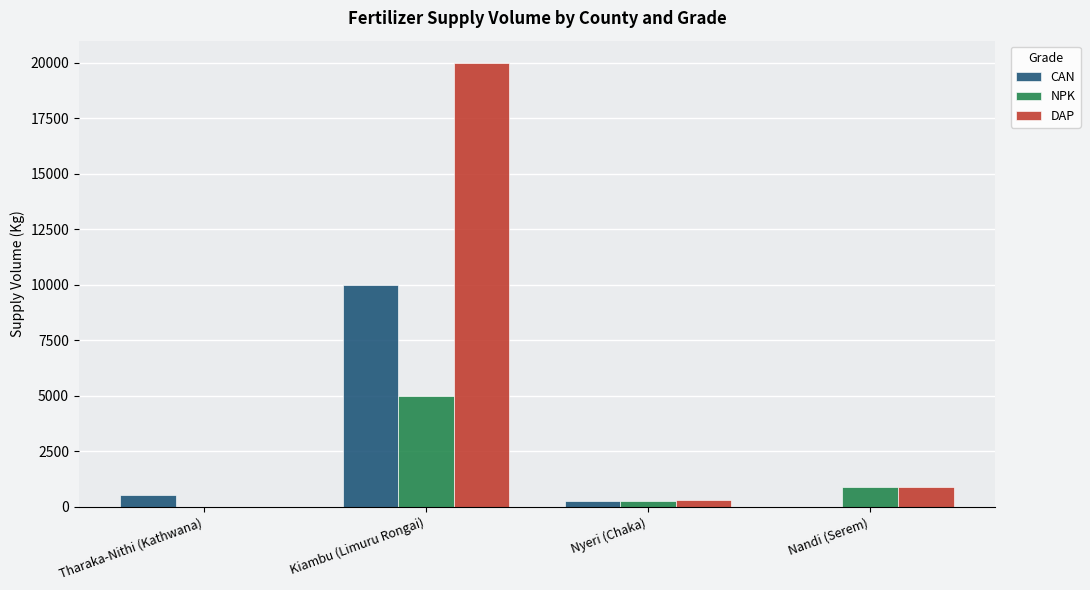

Which series has the largest range (max minus min)?

DAP